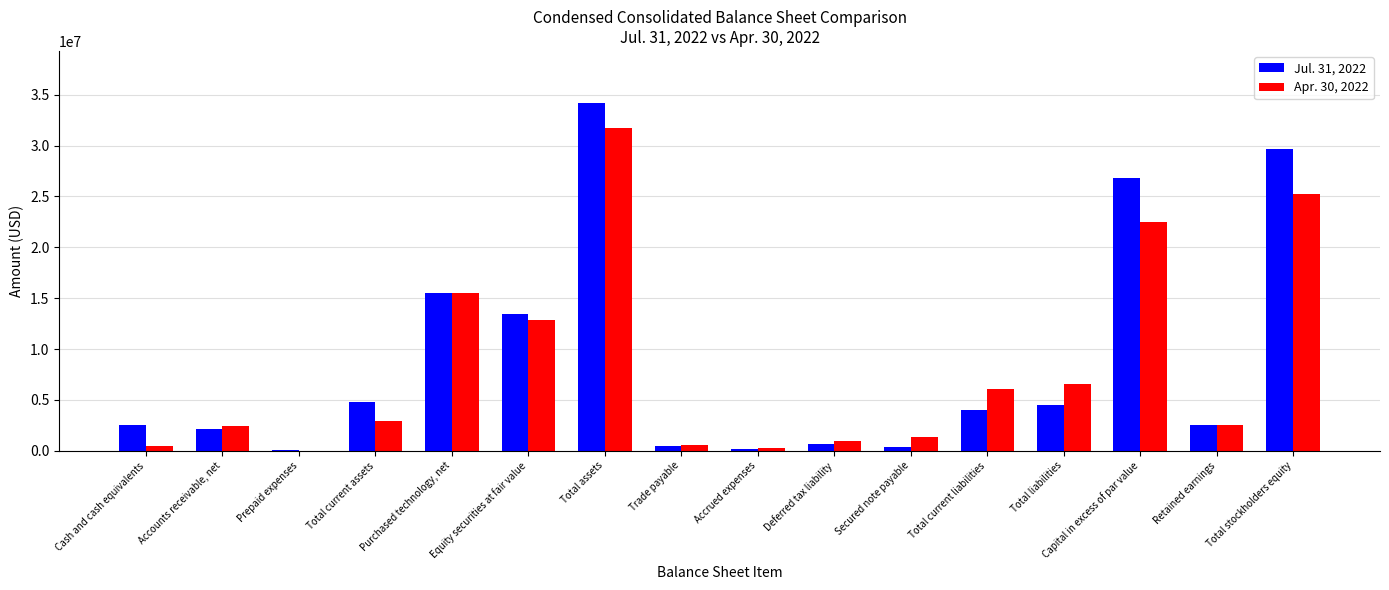

At which label does Jul. 31, 2022 reach its peak?

Total assets